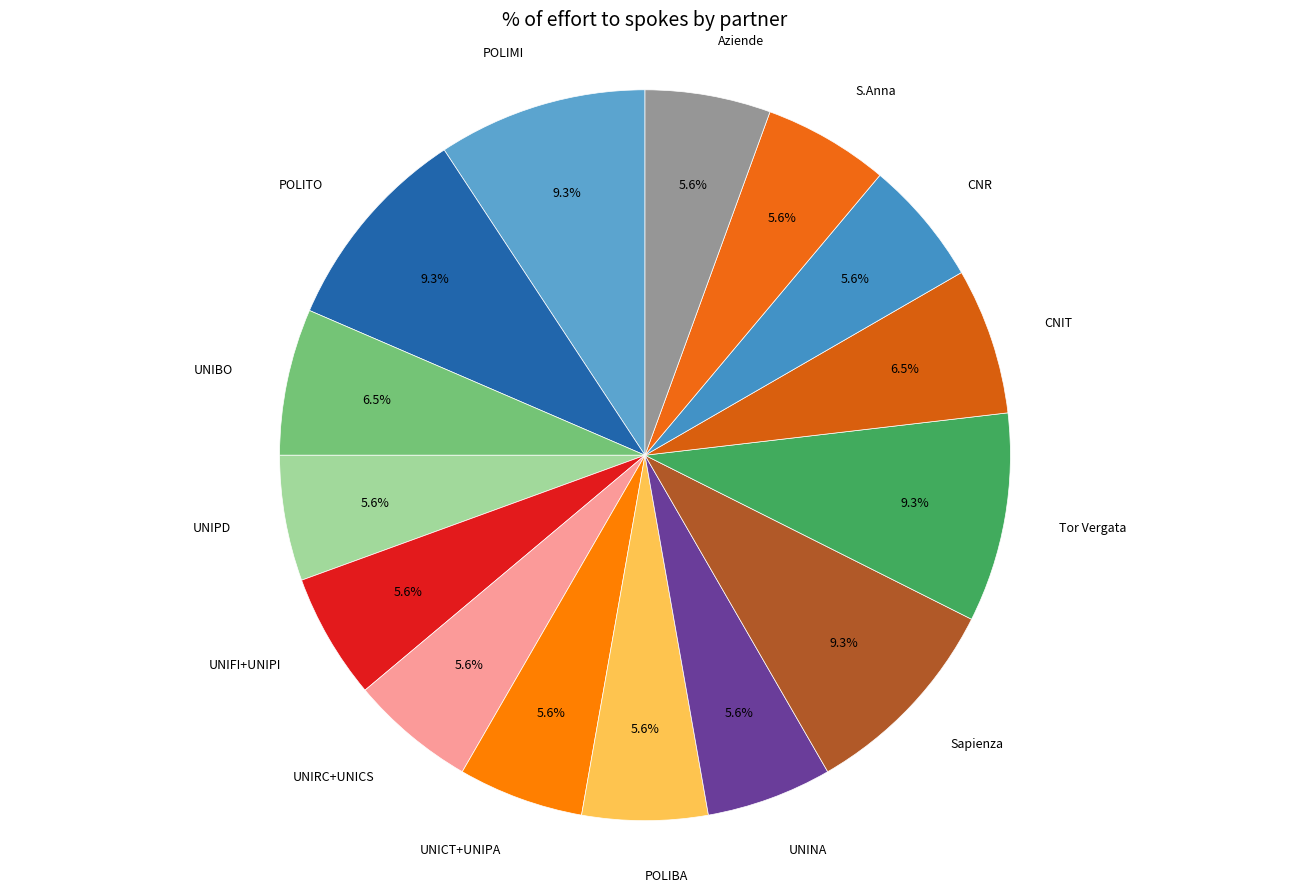

What is the ratio of the value at UNIBO to the value at Aziende?

1.2